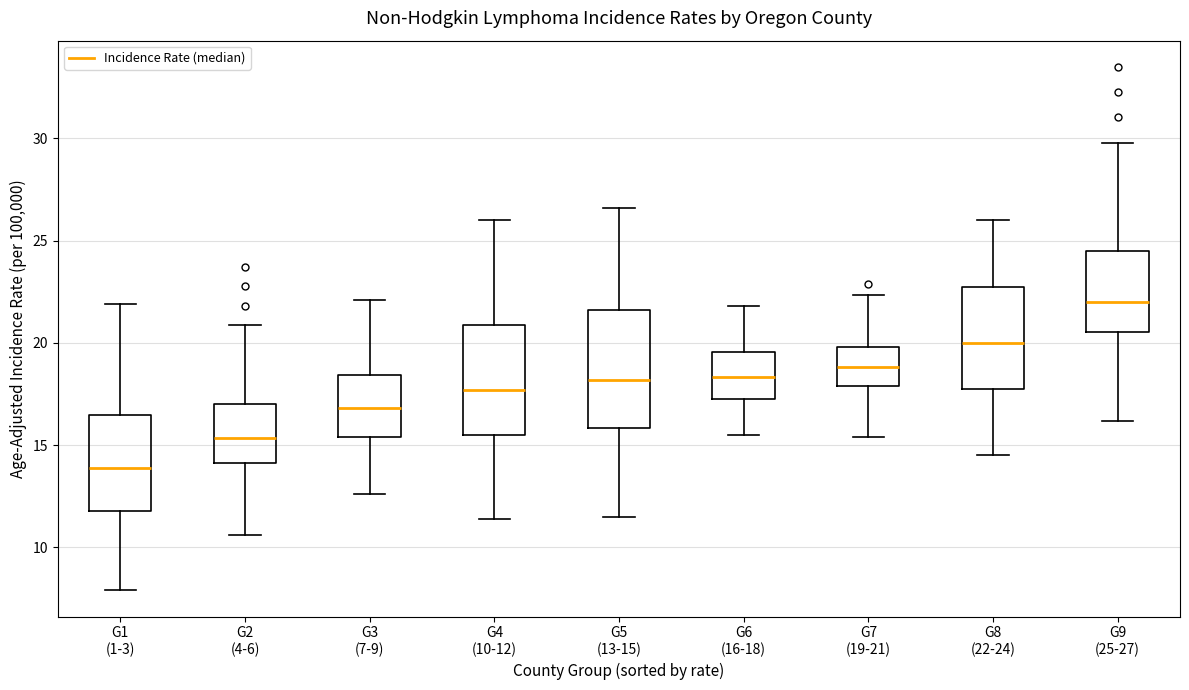

Reading left to right, read every box against the y-axis: the position of its median line, the range the box covers, and the ends of its whiskers. The values are not printed on the chart, so give them approximately, as read against the axis.

G1 (1-3): median 14.0, box 12.0 to 16.5, whiskers 8.0 to 22.0
G2 (4-6): median 15.5, box 14.0 to 17.0, whiskers 10.5 to 21.0
G3 (7-9): median 17.0, box 15.5 to 18.5, whiskers 12.5 to 22.0
G4 (10-12): median 17.5, box 15.5 to 21.0, whiskers 11.5 to 26.0
G5 (13-15): median 18.0, box 16.0 to 21.5, whiskers 11.5 to 26.5
G6 (16-18): median 18.5, box 17.5 to 19.5, whiskers 15.5 to 22.0
G7 (19-21): median 19.0, box 18.0 to 20.0, whiskers 15.5 to 22.5
G8 (22-24): median 20.0, box 18.0 to 22.5, whiskers 14.5 to 26.0
G9 (25-27): median 22.0, box 20.5 to 24.5, whiskers 16.0 to 30.0